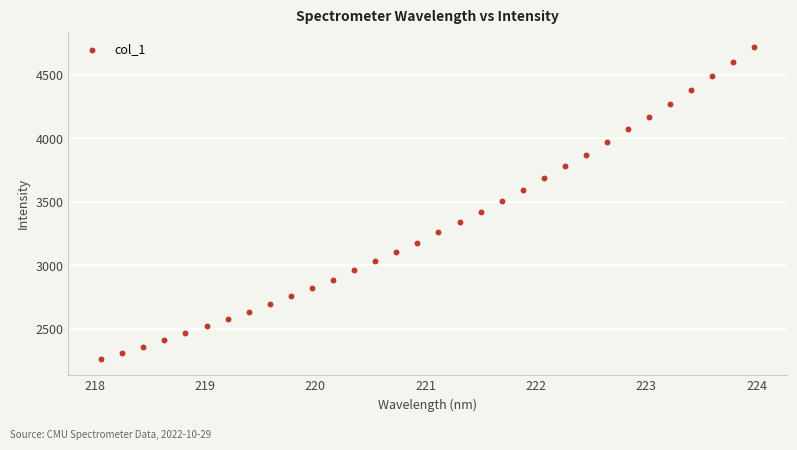

What is the range of Y values (max minus min)?

2455.2